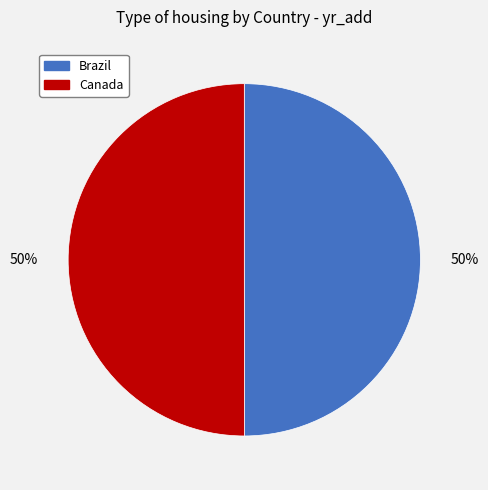

To the nearest percent, what portion does Brazil represent?

50%